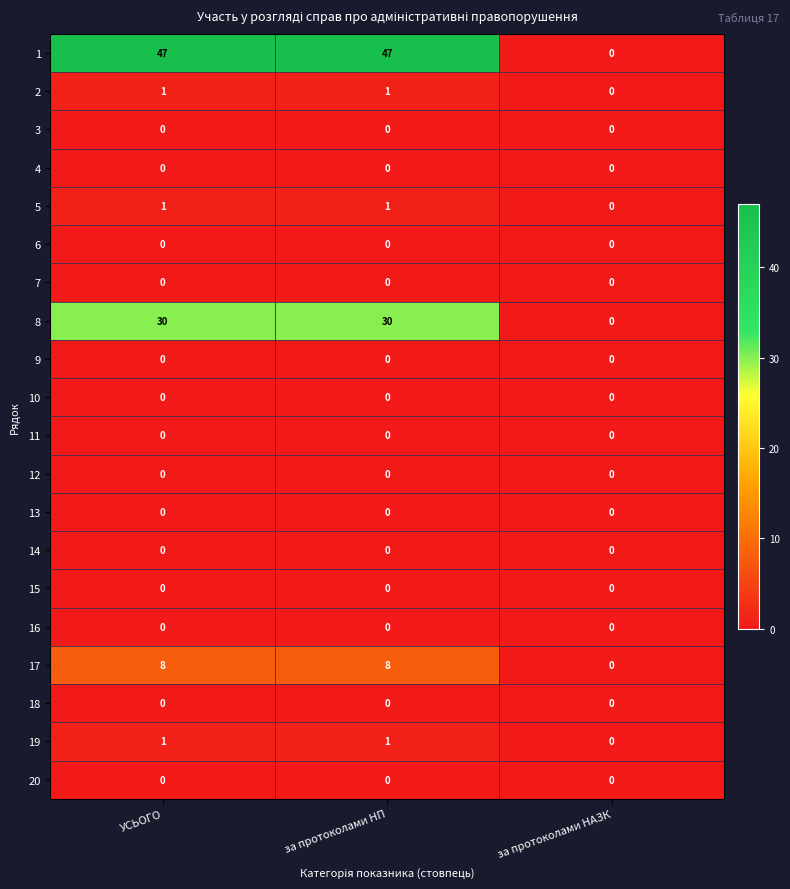

Which series has the largest total across all categories?

1